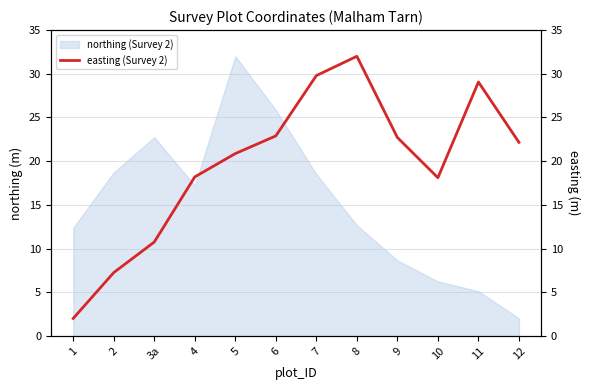

What is the label of the 7th point from the left?

7